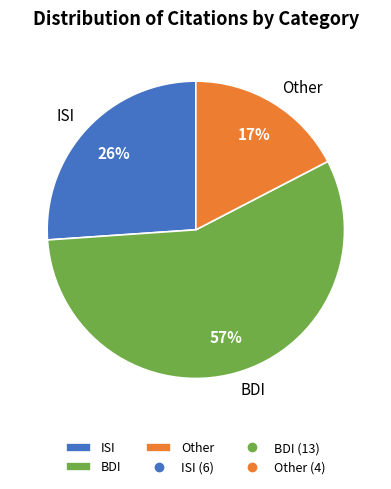

Approximately how many times larger is the value at Other compared to BDI?

0.3